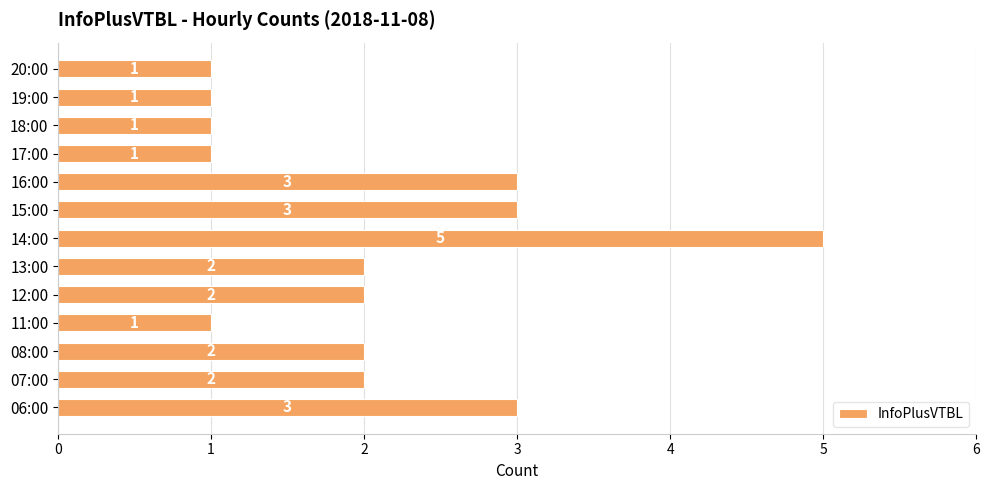

Count the number of data series in this chart.

1